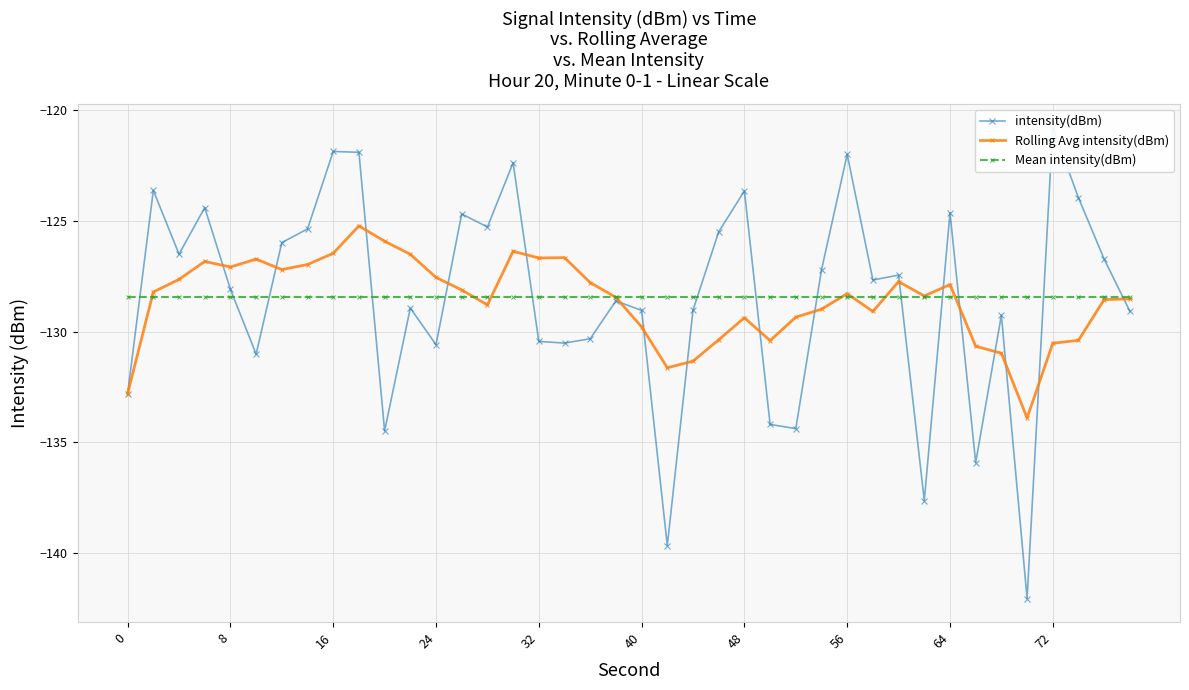

In Rolling Avg intensity(dBm), how many points are lower than both neighbors (excluding endpoints)?

9